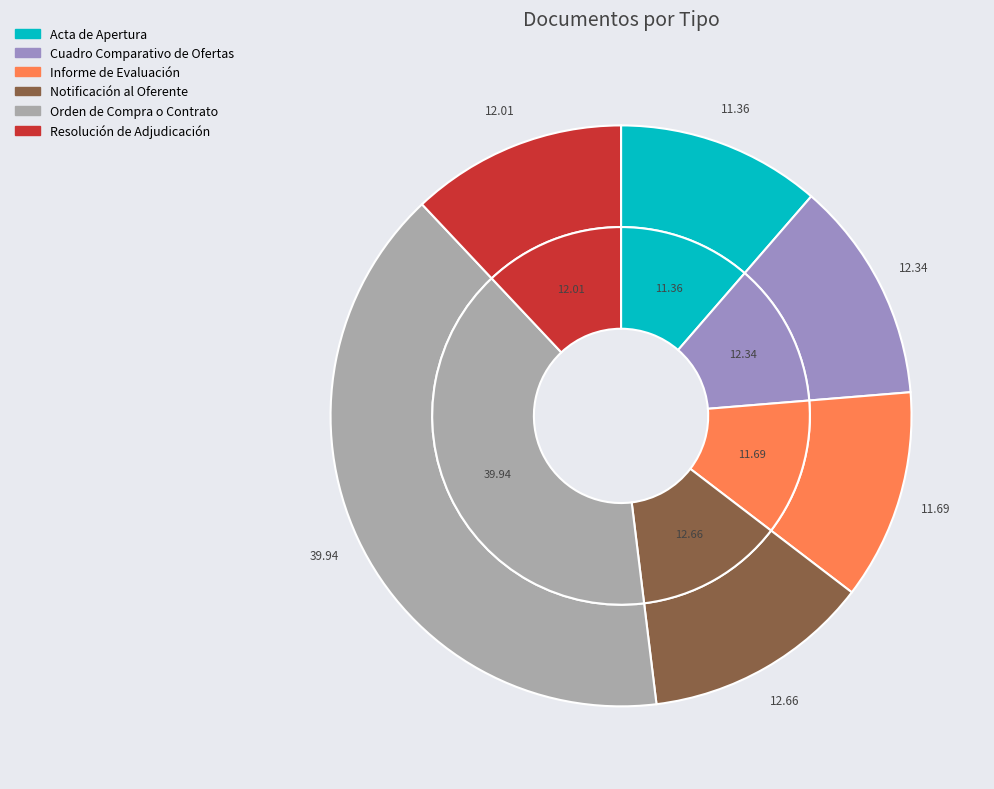

Is the sum of Resolución de Adjudicación and Acta de Apertura greater than half?

No